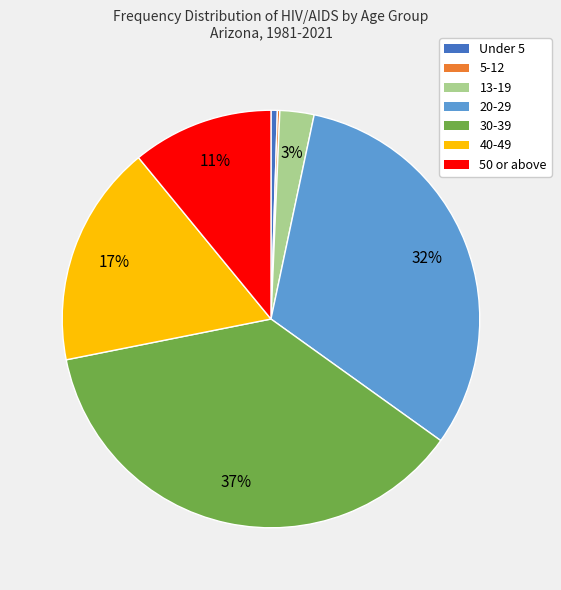

Between 40-49 and 13-19, which is larger?

40-49